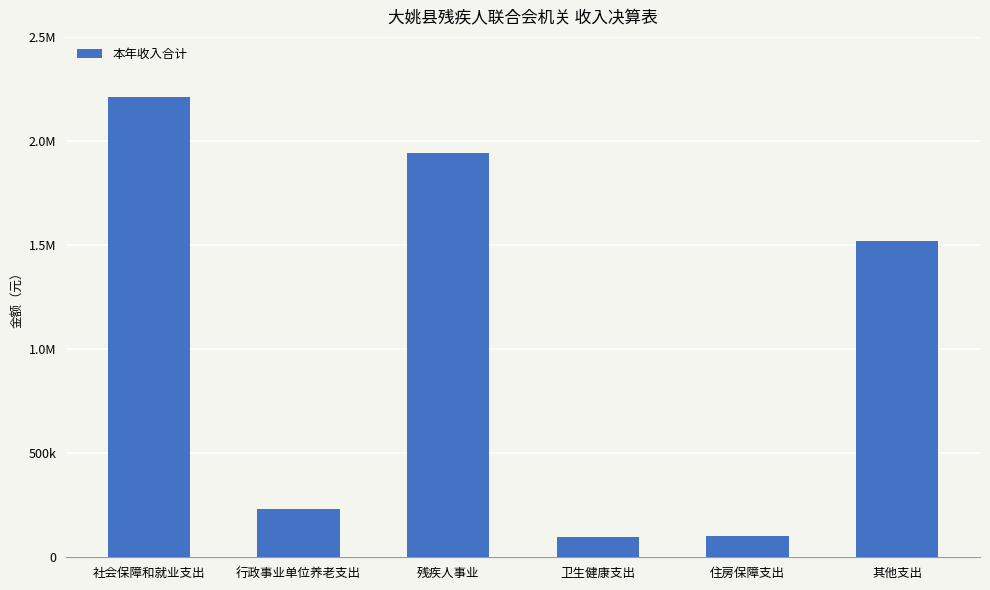

Are the bars horizontal?

No